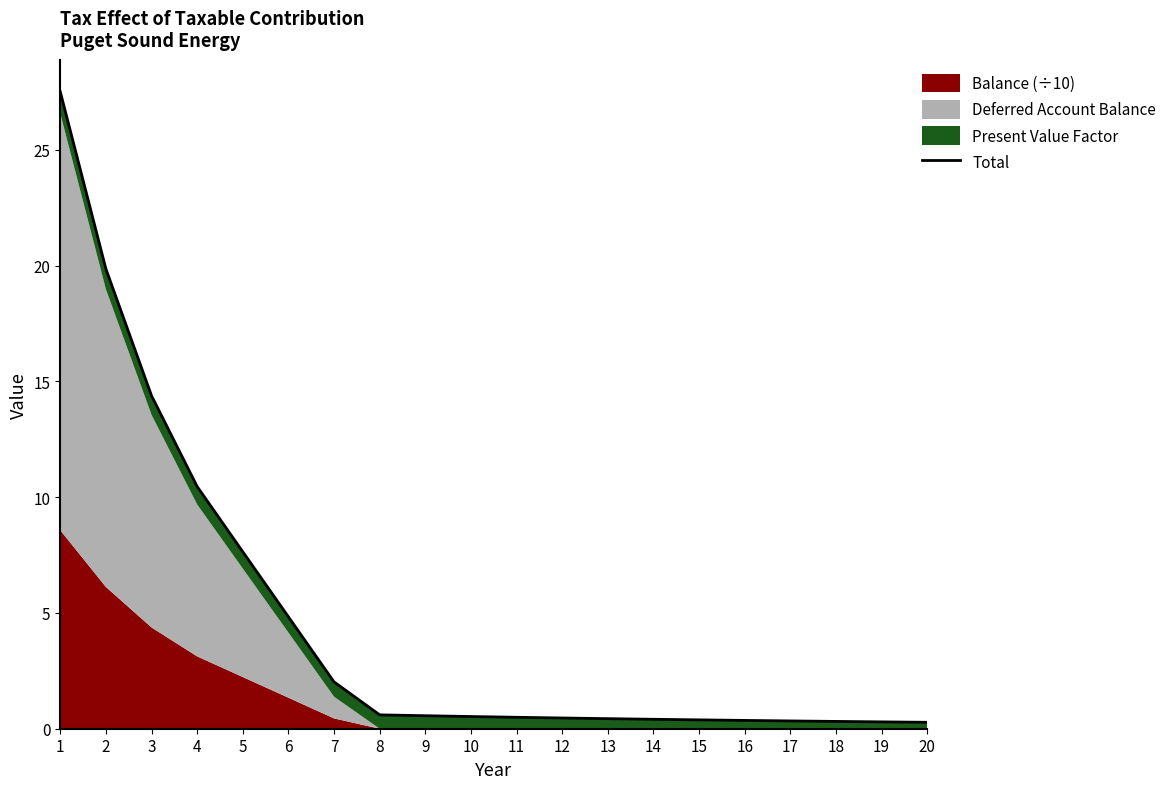

What is the average value?

4.6